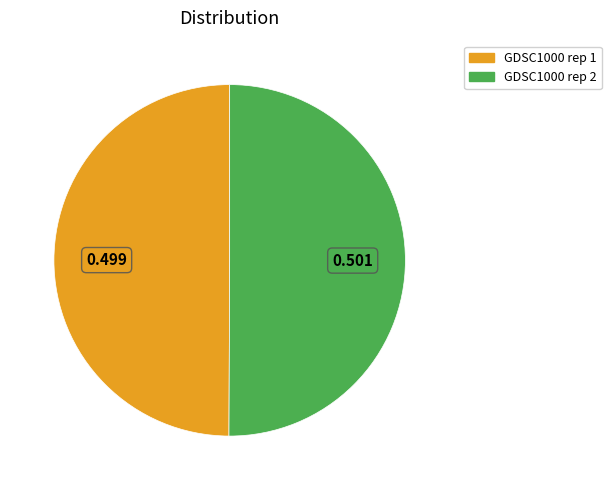

Do GDSC1000 rep 1 and GDSC1000 rep 2 together represent more than half of the pie?

Yes